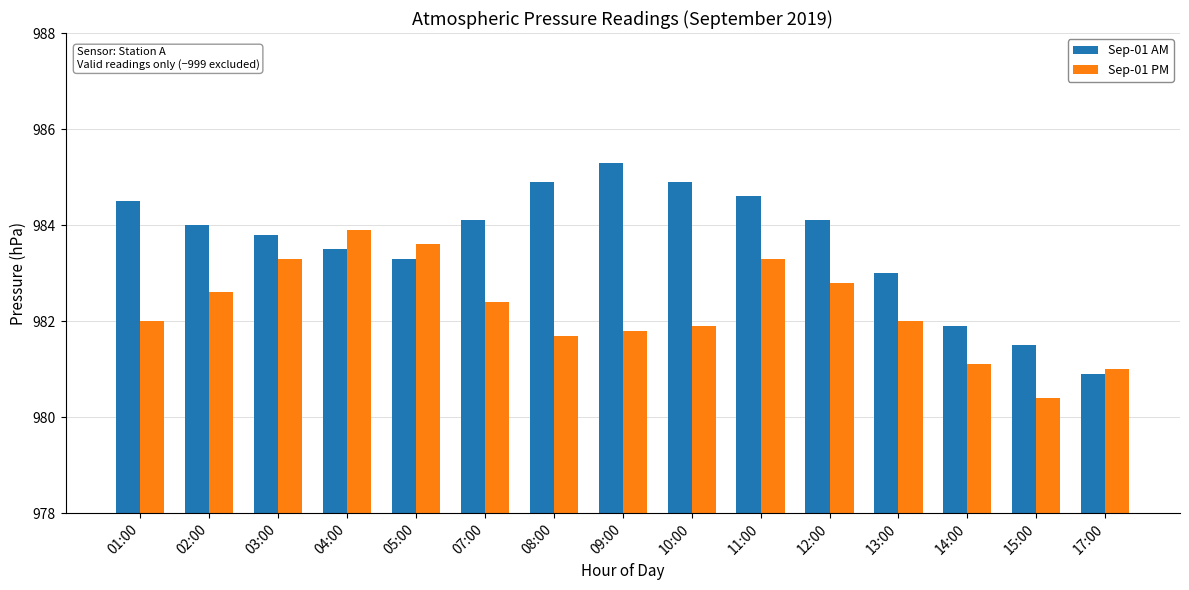

Are the bars grouped side by side (vs. stacked)?

Yes